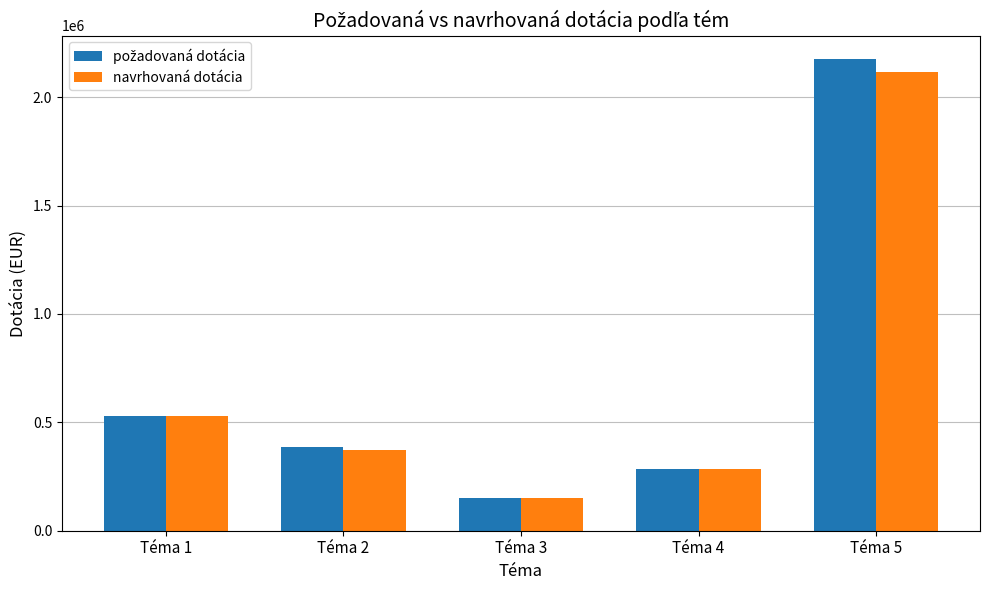

What is the spread (max minus min) of values at Téma 5?

60910.2